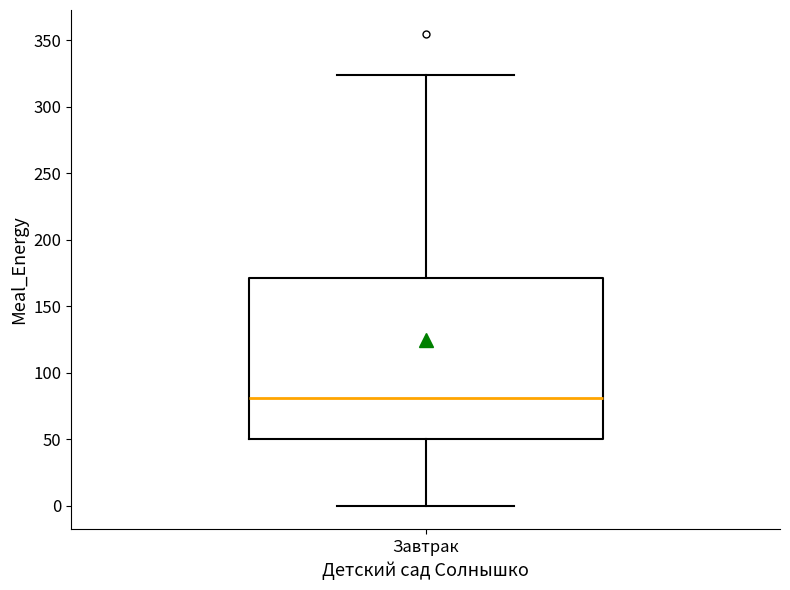

Where is the upper edge of the box for Завтрак on the y-axis? The values are not printed on the chart, so give them approximately, as read against the axis.

170